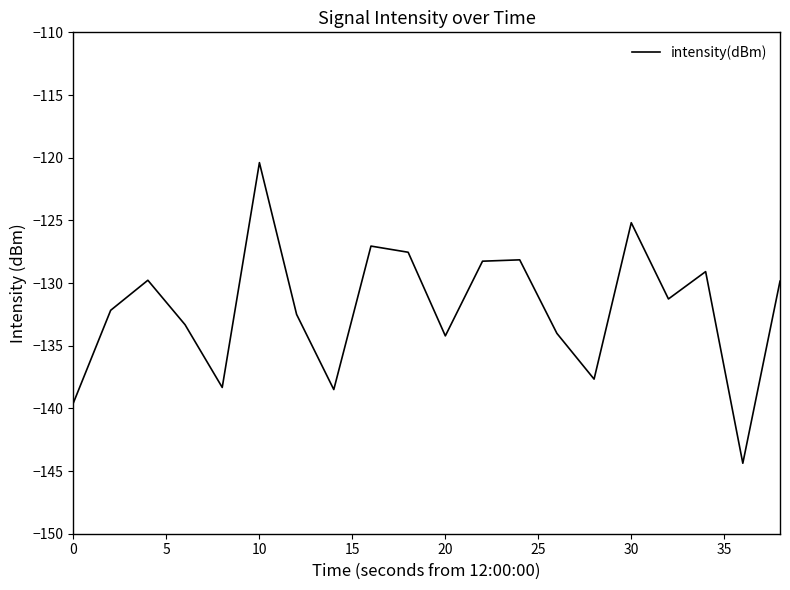

How many values exceed -131?

9